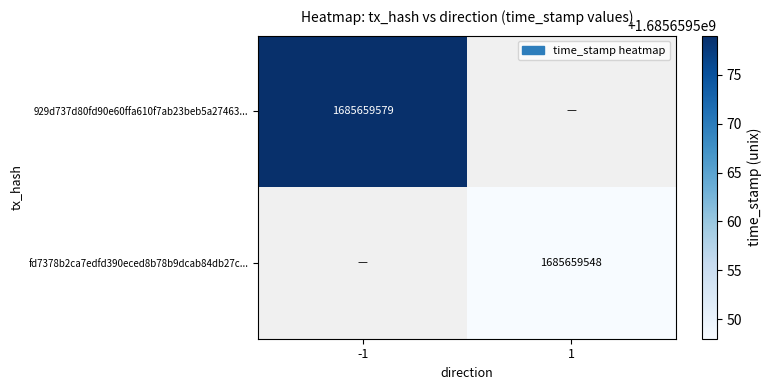

What is the maximum value shown in the chart?

1685659579